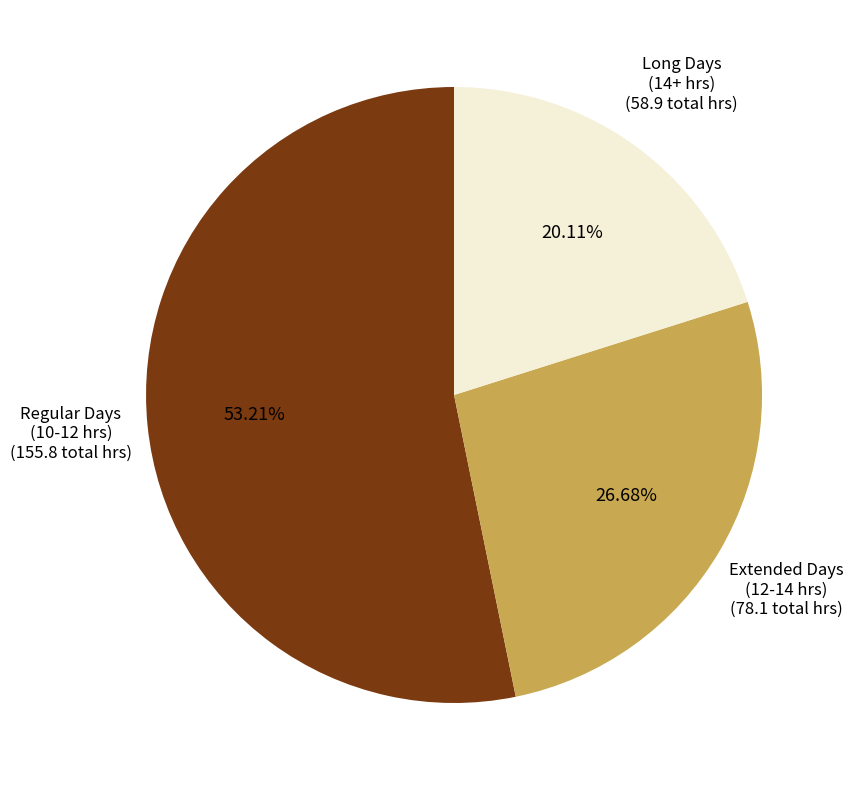

Which has a higher value, Long Days (14+ hrs) or Regular Days (10-12 hrs)?

Regular Days (10-12 hrs)